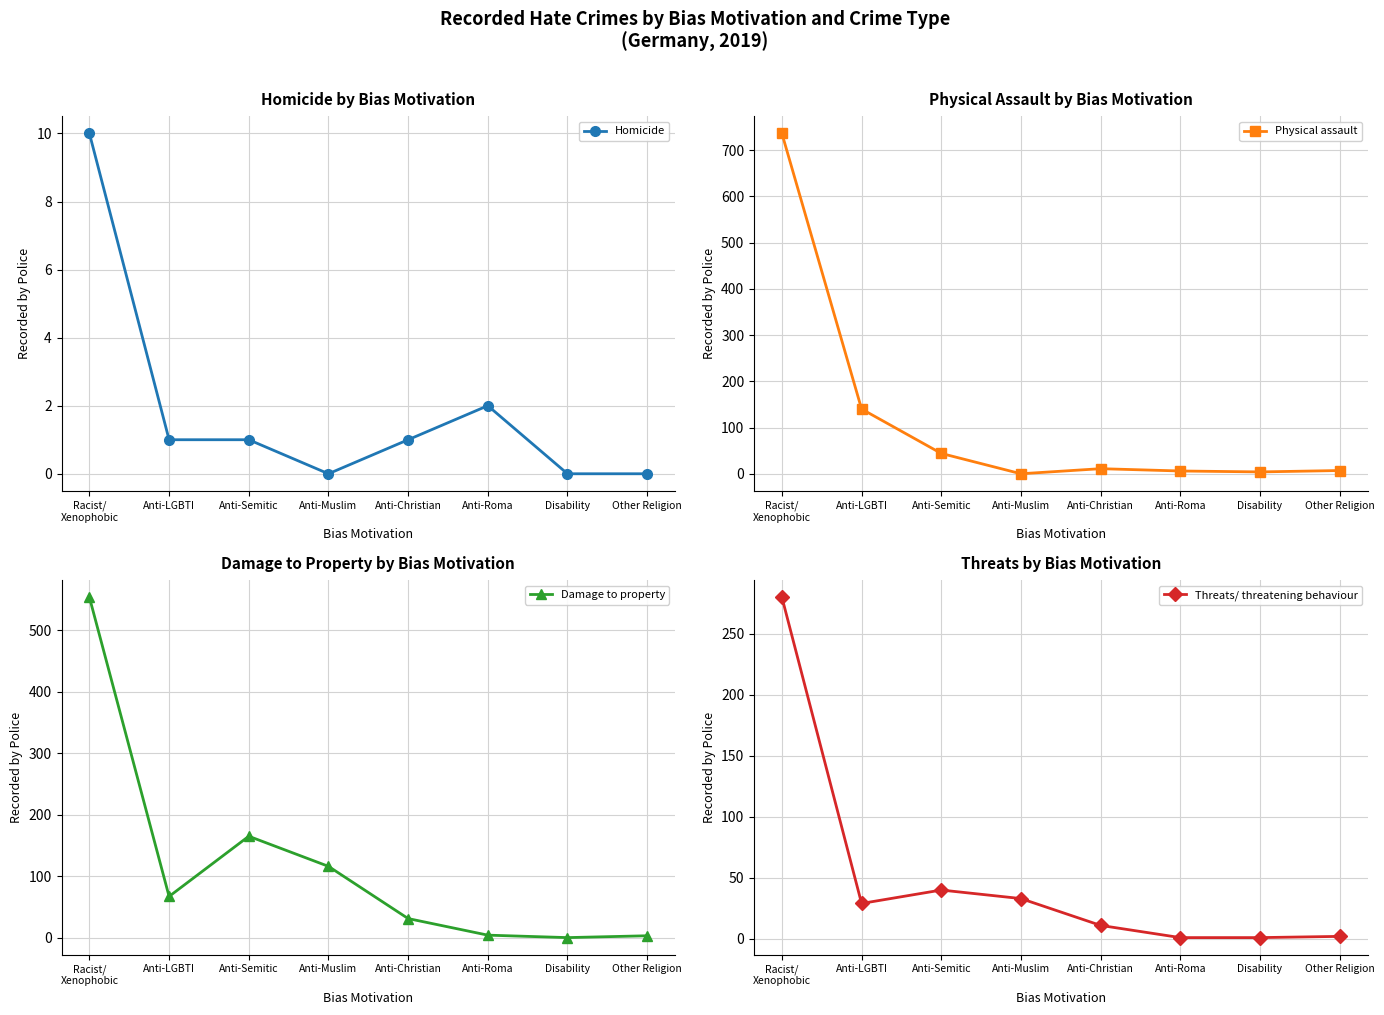

True or false: Homicide and Damage to property intersect in this chart.

False